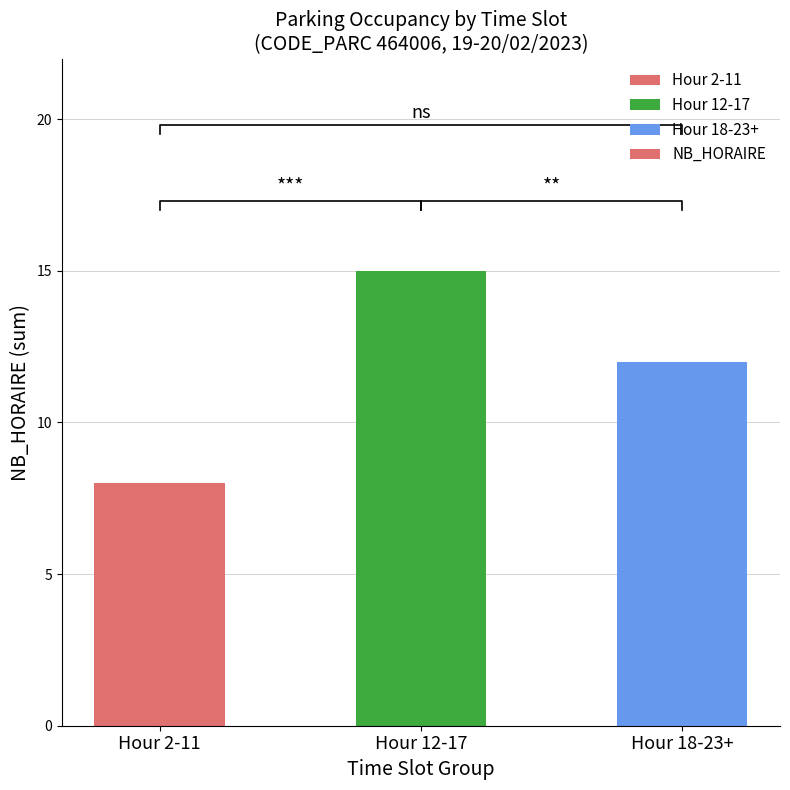

Reading left to right, extract all data points from this chart.

Hour 2-11=8	Hour 12-17=15	Hour 18-23+=12